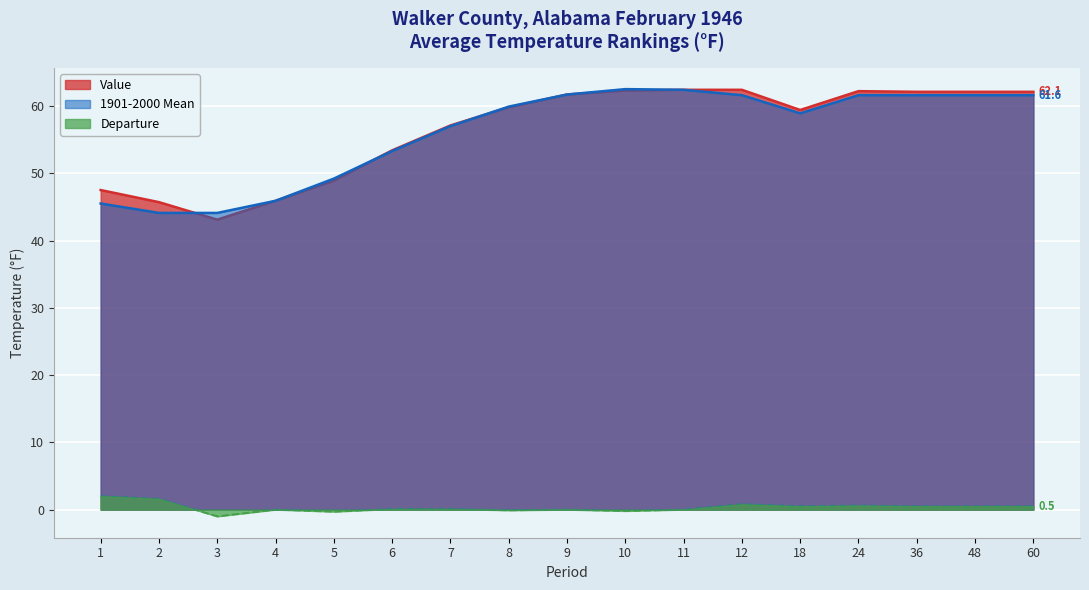

How many lines are shown in the chart?

3